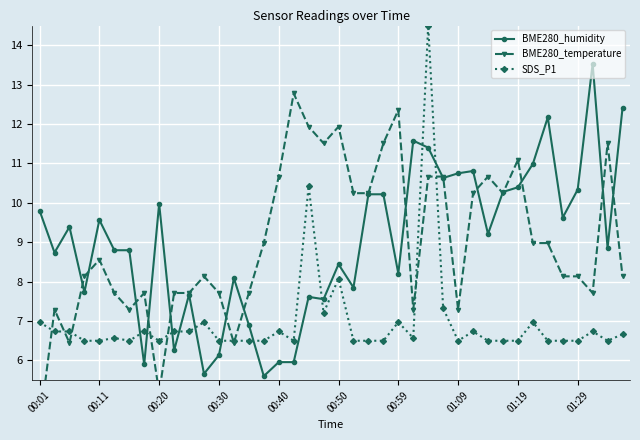

Where does the BME280_humidity series first go above 9?

00:01